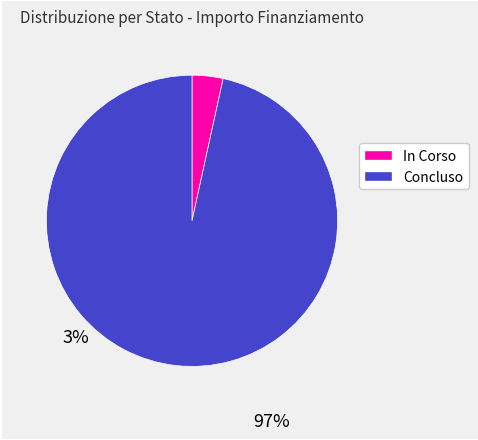

What is the largest slice in the pie chart?

Concluso